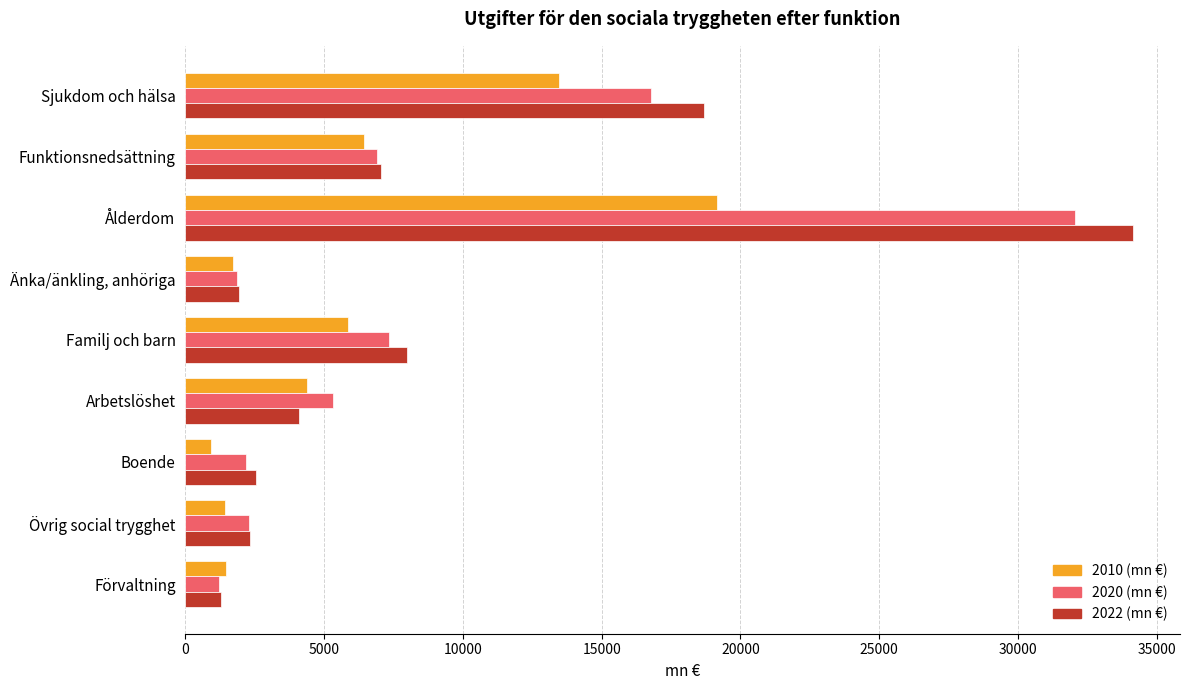

The value of 2020 (mn €) at Änka/änkling, anhöriga is 3106. True or false?

False